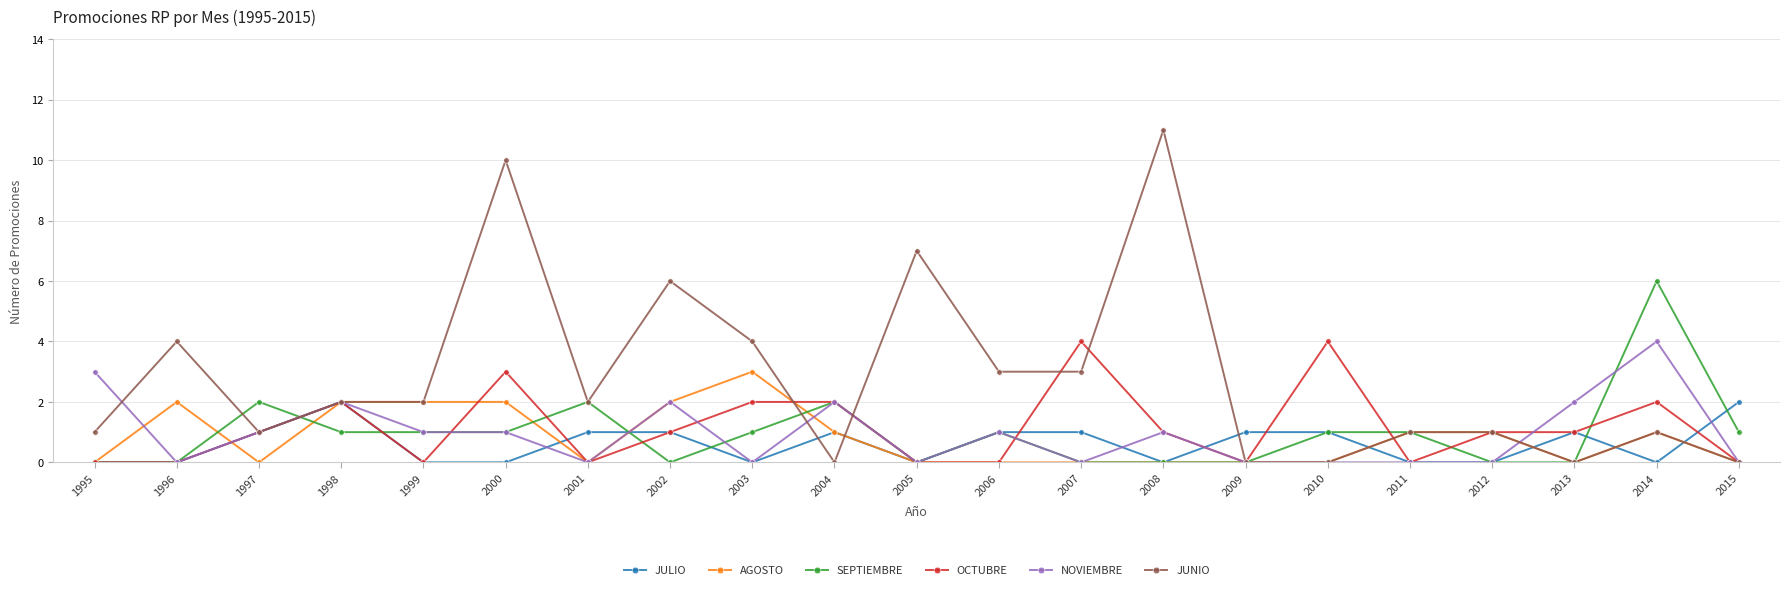

What is the difference between the maximum and second lowest values in the JUNIO series?

11